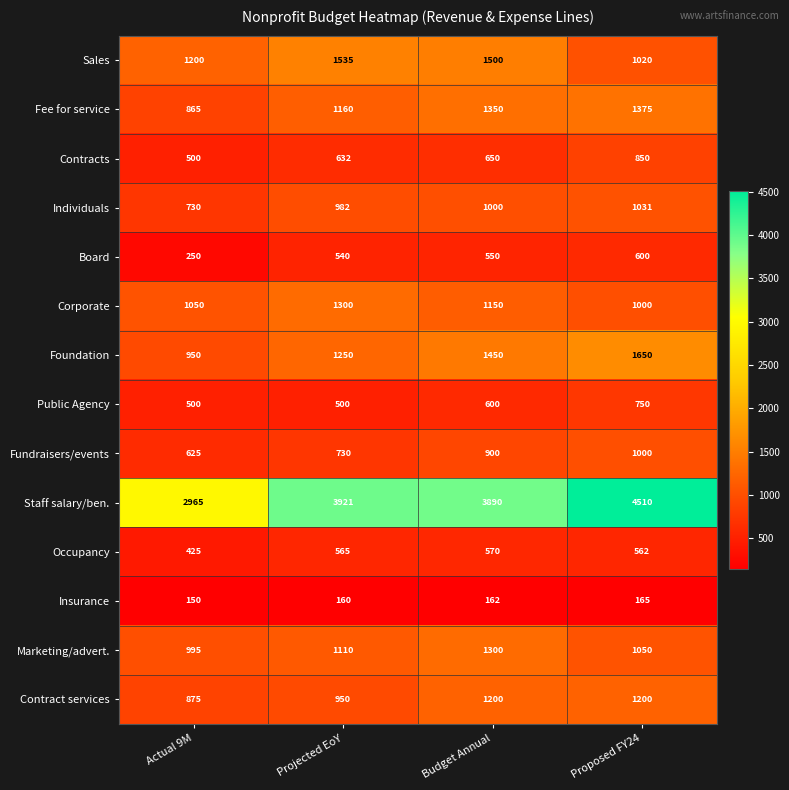

Which series has the largest range (max minus min)?

Staff salary/ben.